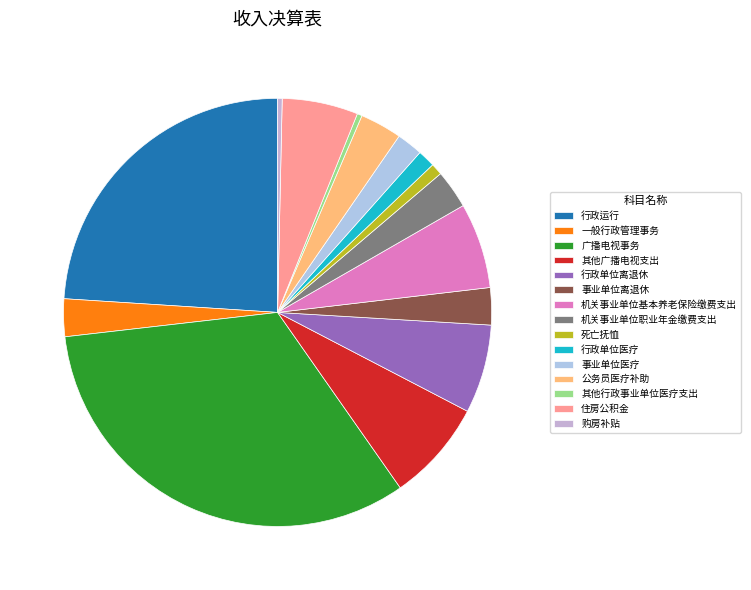

What portion of the pie excludes 住房公积金?

94.3%